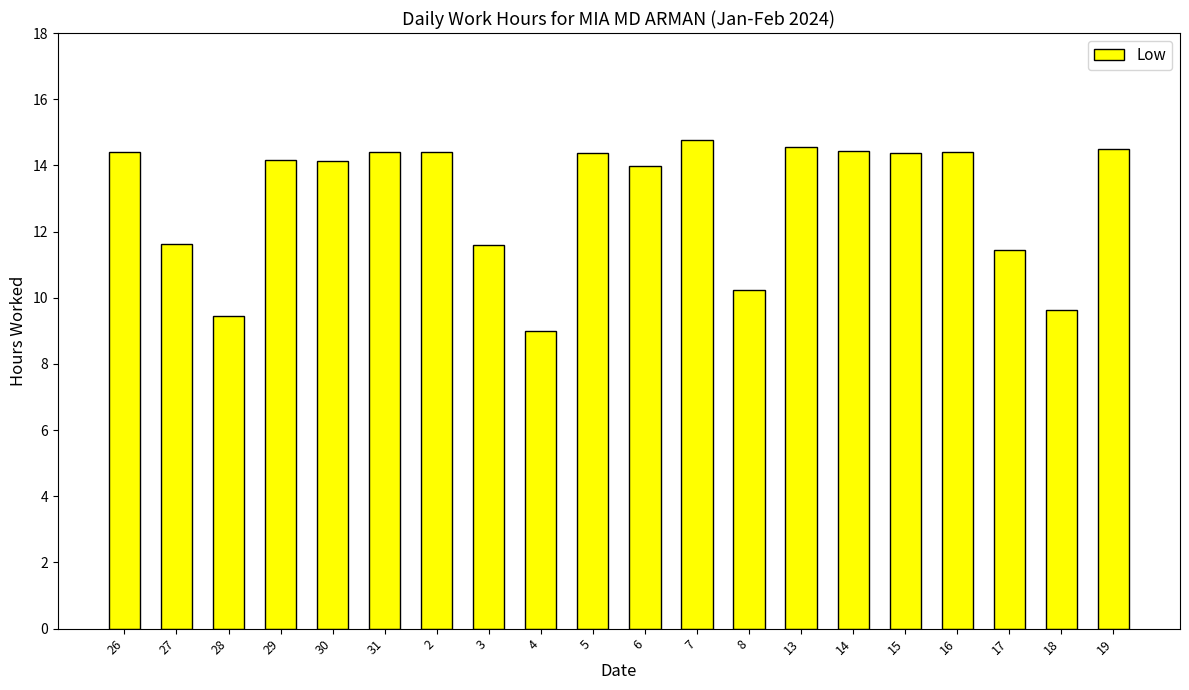

Are the bars grouped side by side (vs. stacked)?

No